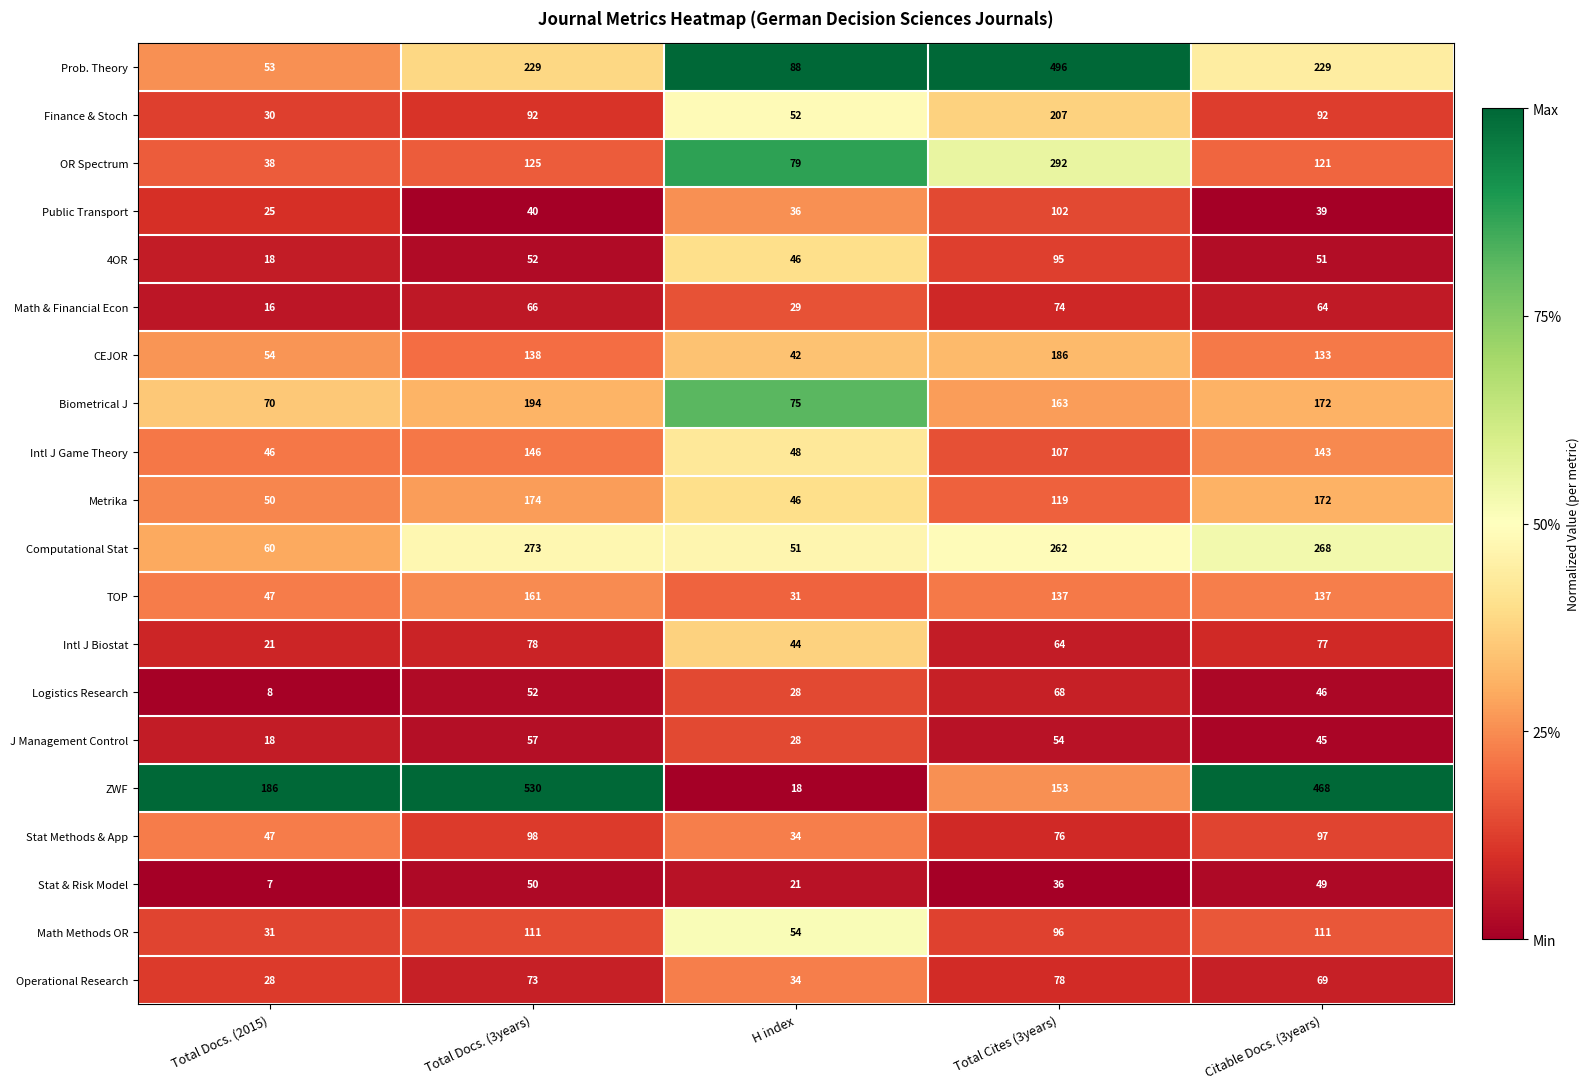

What is the total value across all series at Total Docs. (2015)?

853